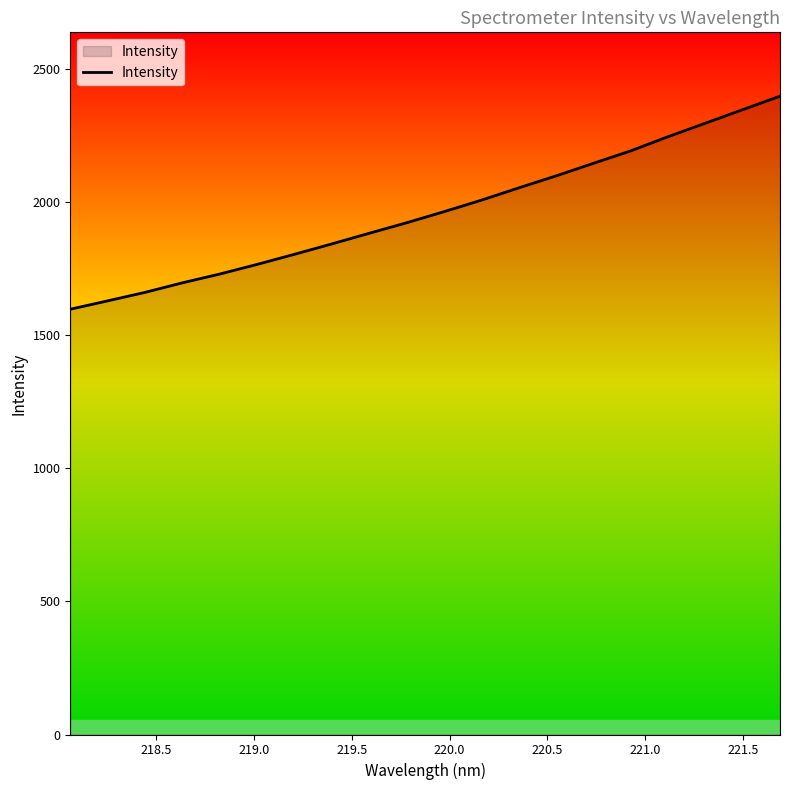

Does the chart have visible grid lines?

No